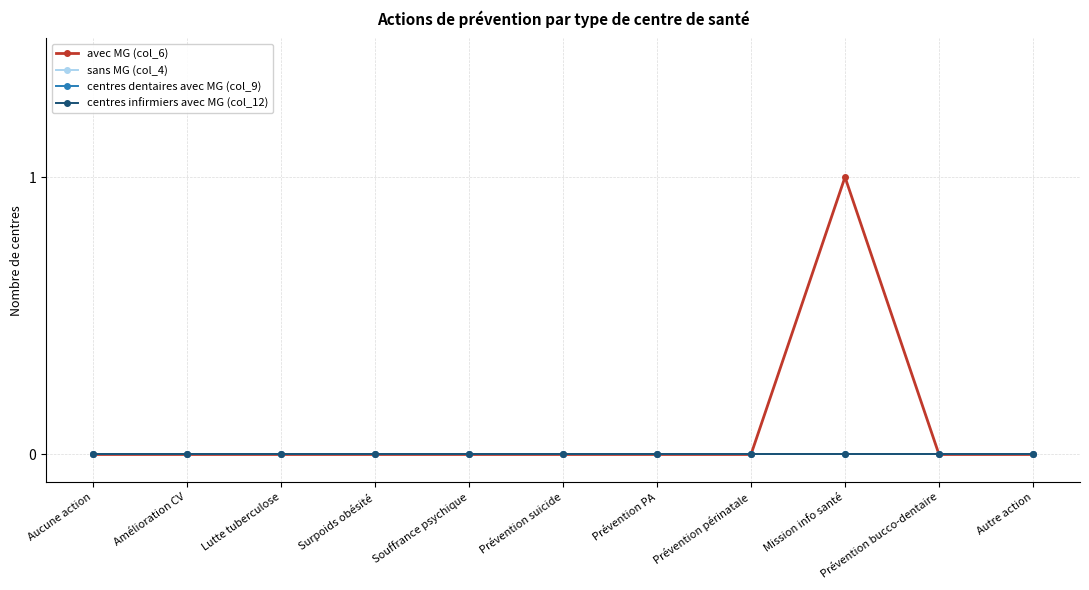

At which label does centres dentaires avec MG (col_9) reach its peak?

Aucune action